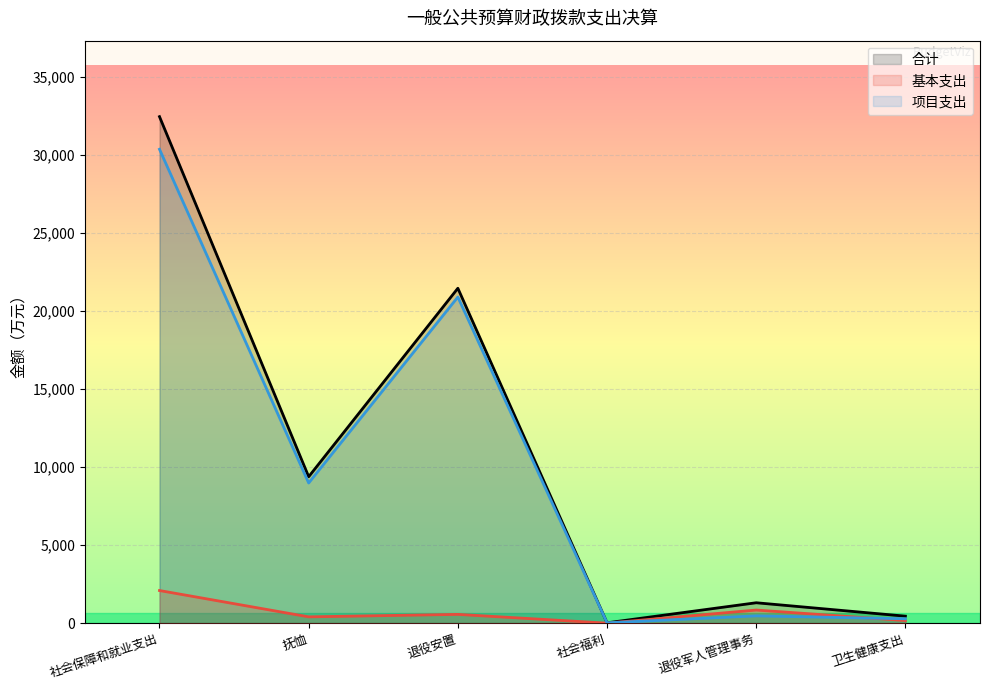

At which label is 项目支出 closest to 15188?

退役安置